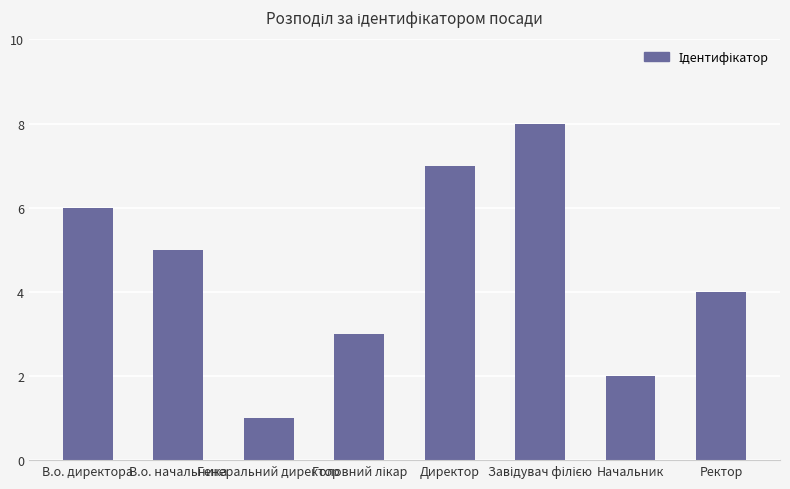

What is the difference between the maximum and second lowest values?

6